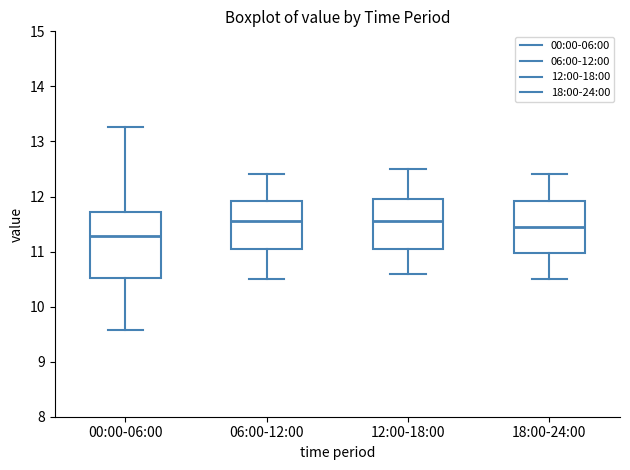

Comparing the boxes themselves (not the whiskers), which one is the tallest?

00:00-06:00